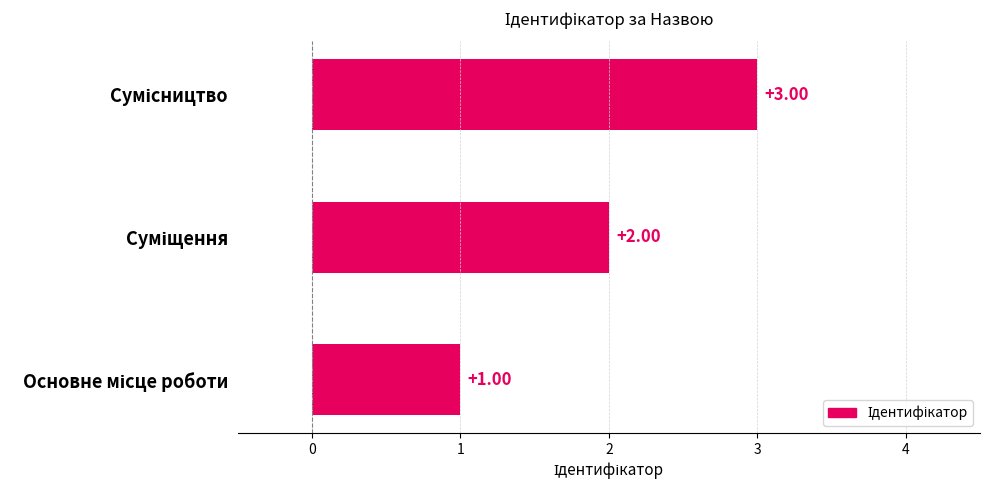

Reading left to right, what are all the values shown in this chart?

Основне місце роботи=1	Суміщення=2	Сумісництво=3